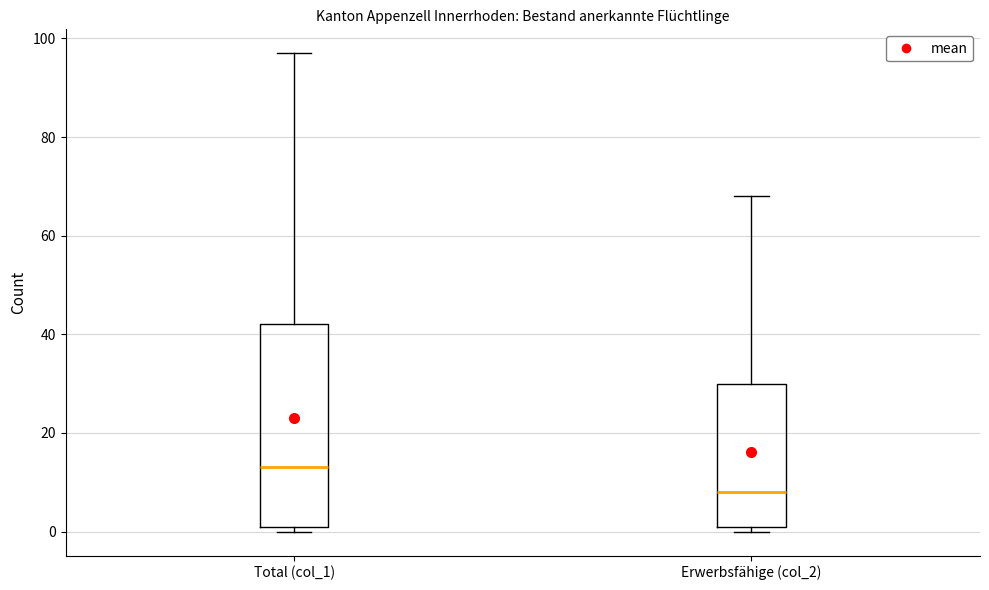

Which box's median line is the highest?

Total (col_1)